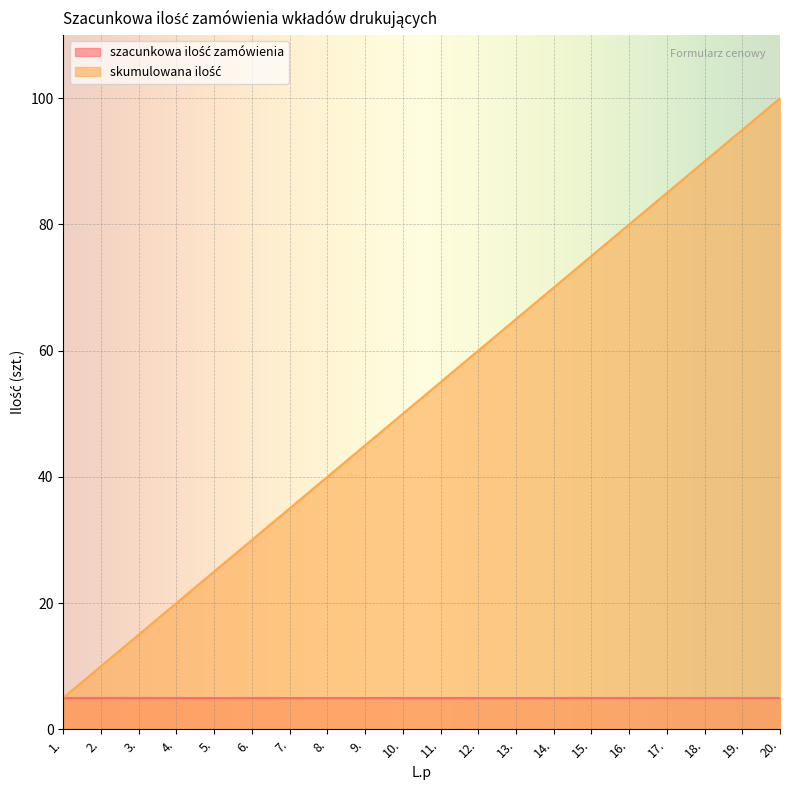

At which category does the chart reach its peak across all series?

20.